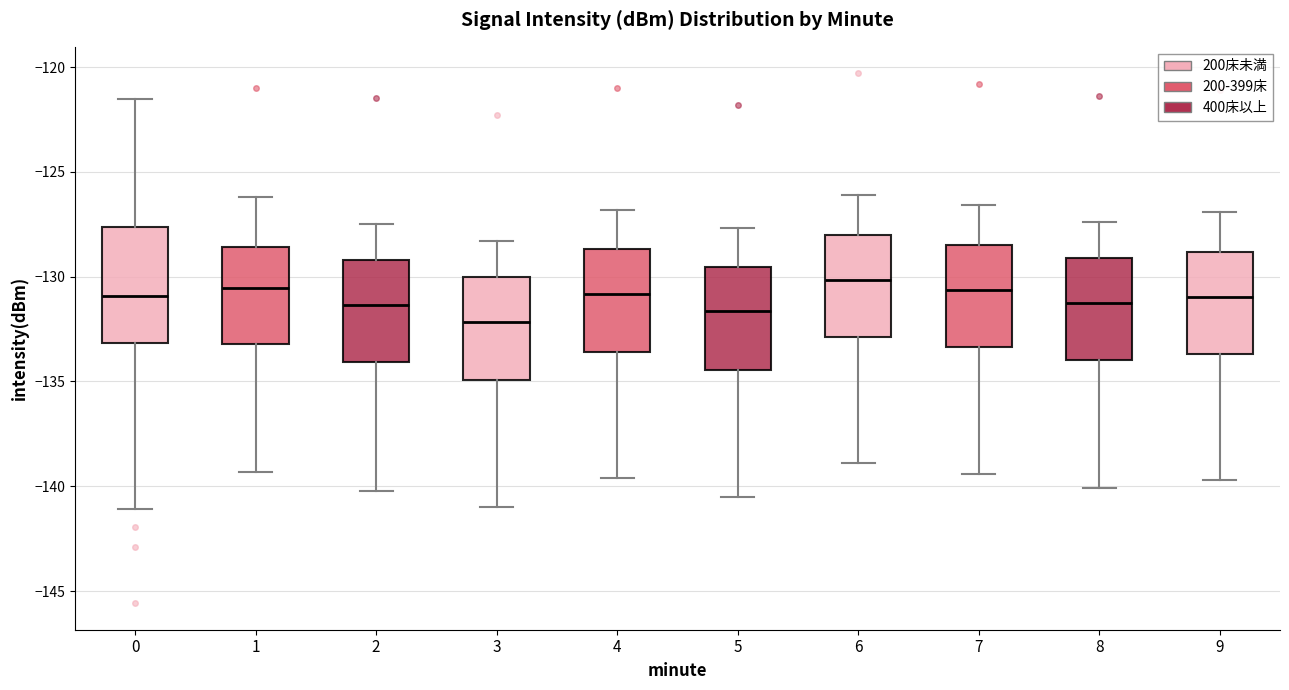

Reading left to right, transcribe this box plot: for each box, give where its median line is, the range the box spans, and where its two whiskers end, as read against the y-axis. The values are not printed on the chart, so give them approximately, as read against the axis.

0: median -131.0, box -133.0 to -127.5, whiskers -141.0 to -121.5
1: median -130.5, box -133.0 to -128.5, whiskers -139.5 to -126.0
2: median -131.5, box -134.0 to -129.0, whiskers -140.0 to -127.5
3: median -132.0, box -135.0 to -130.0, whiskers -141.0 to -128.5
4: median -131.0, box -133.5 to -128.5, whiskers -139.5 to -127.0
5: median -131.5, box -134.5 to -129.5, whiskers -140.5 to -127.5
6: median -130.0, box -133.0 to -128.0, whiskers -139.0 to -126.0
7: median -130.5, box -133.5 to -128.5, whiskers -139.5 to -126.5
8: median -131.0, box -134.0 to -129.0, whiskers -140.0 to -127.5
9: median -131.0, box -133.5 to -129.0, whiskers -139.5 to -127.0